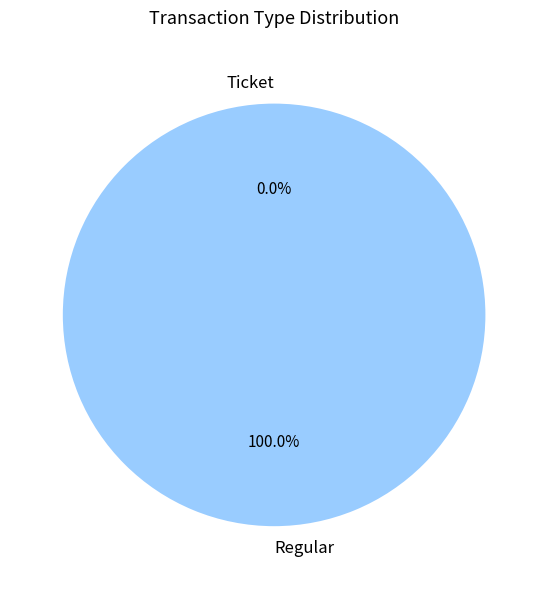

What percentage do Ticket and Regular together represent?

100.0%